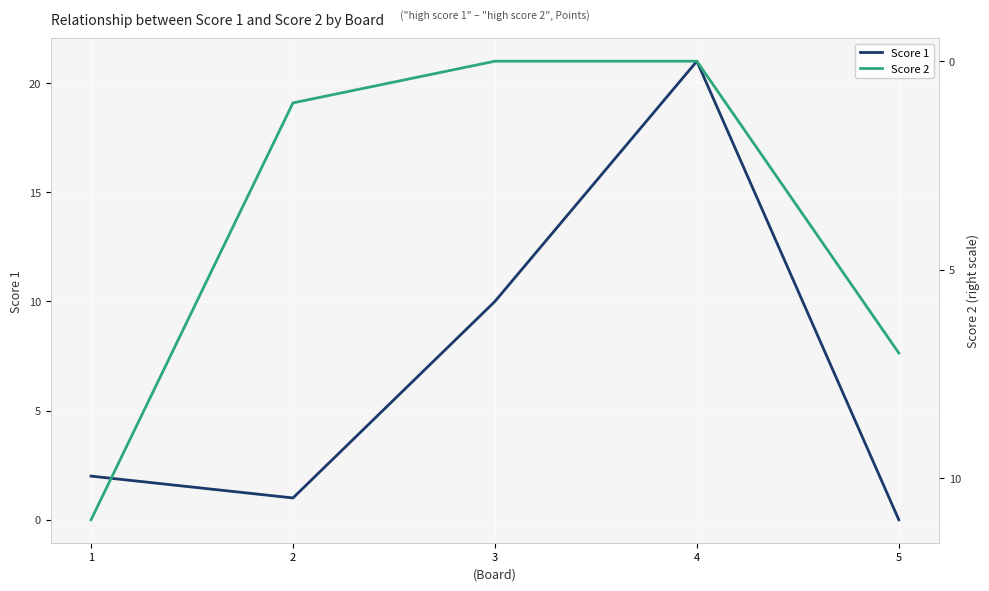

How many data points in Score 2 are less than 1?

2